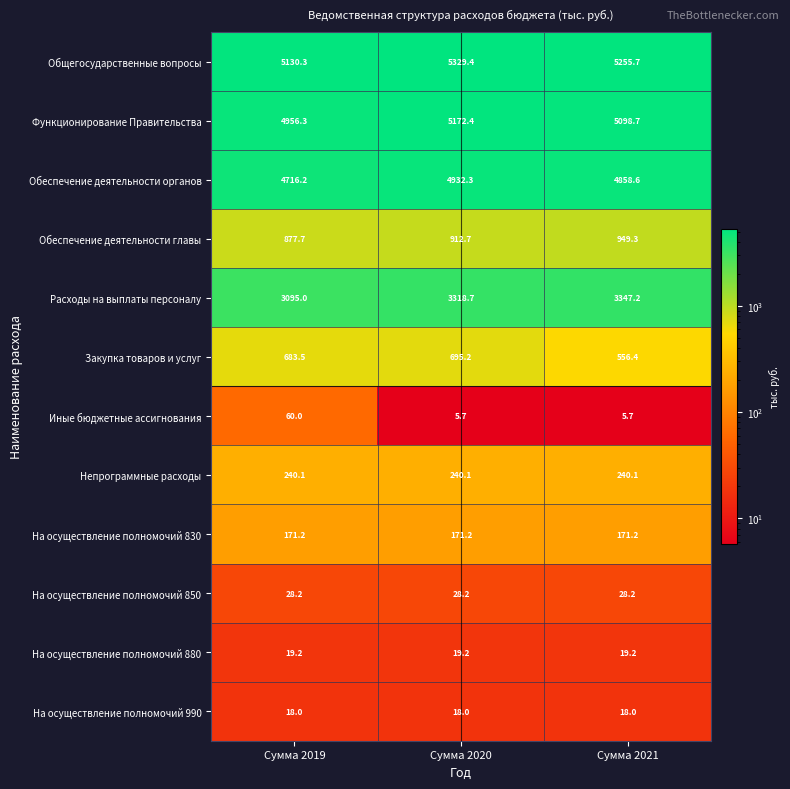

At which category does the chart reach its peak across all series?

Сумма 2020